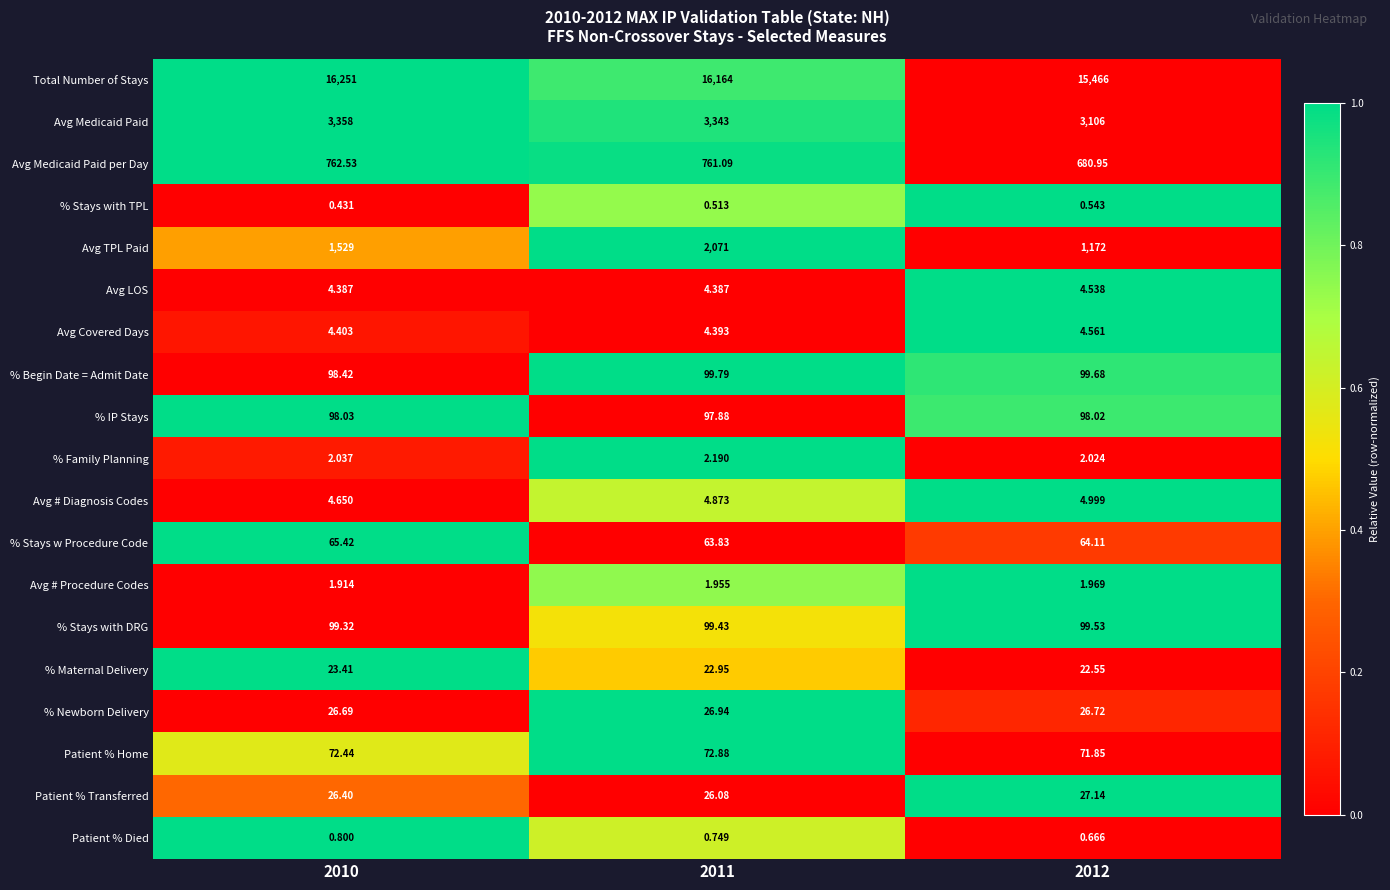

At 2010, list the series in order from largest to smallest.

Total Number of Stays, Avg Medicaid Paid, Avg TPL Paid, Avg Medicaid Paid per Day, % Stays with DRG, % Begin Date = Admit Date, % IP Stays, Patient % Home, % Stays w Procedure Code, % Newborn Delivery, Patient % Transferred, % Maternal Delivery, Avg # Diagnosis Codes, Avg Covered Days, Avg LOS, % Family Planning, Avg # Procedure Codes, Patient % Died, % Stays with TPL